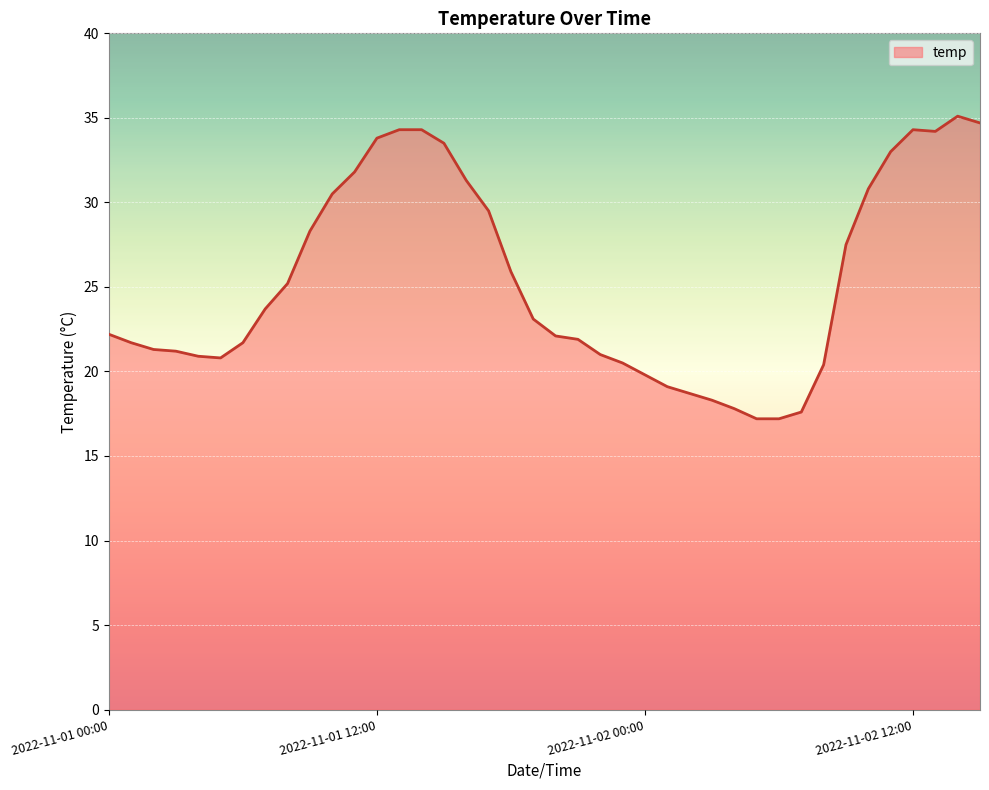

What is the smallest value displayed?

17.2